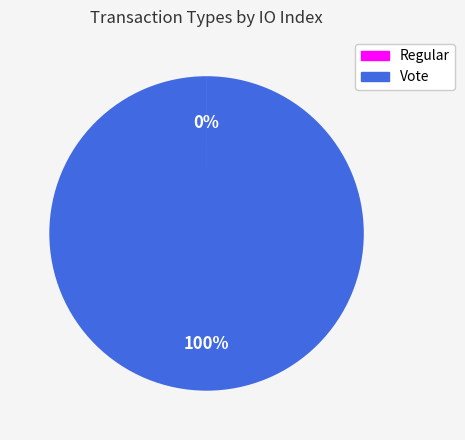

To the nearest percent, what percentage of the pie is Vote?

100%